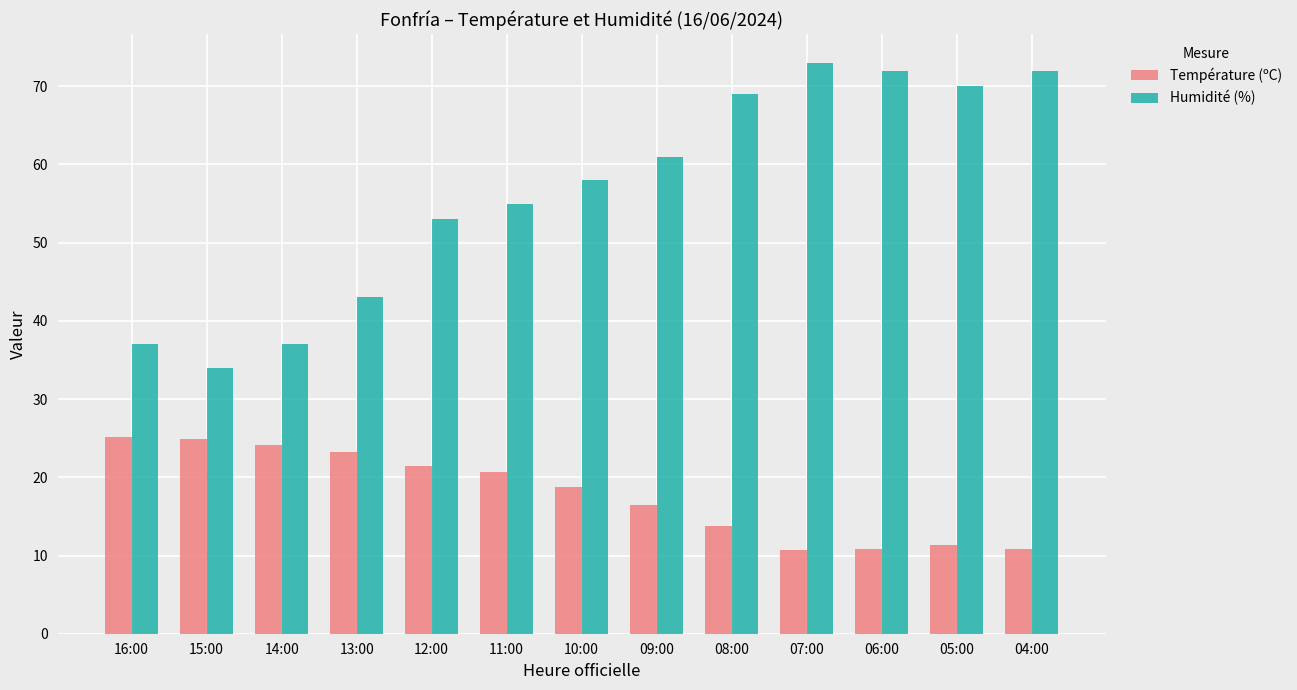

What is the label of the 11th bar from the right?

14:00